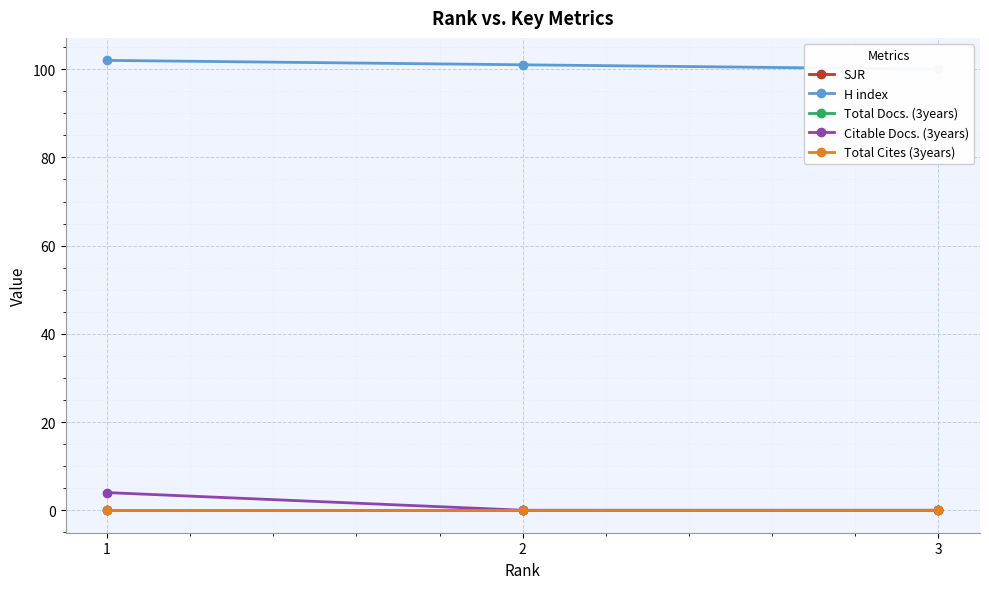

What is the total value across all series at 3?

100